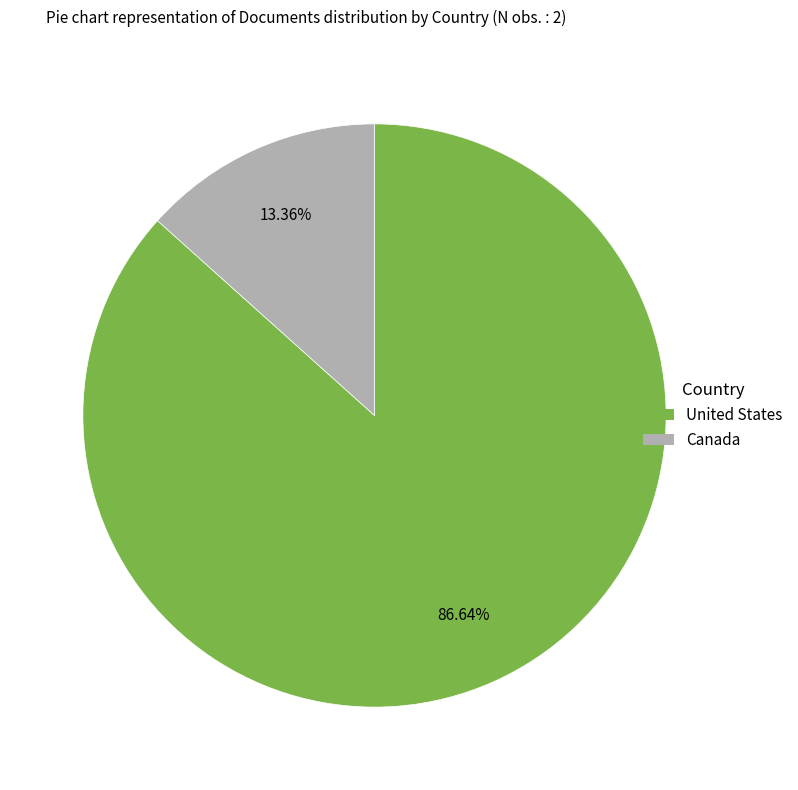

To the nearest percent, what percentage of the pie is United States?

87%